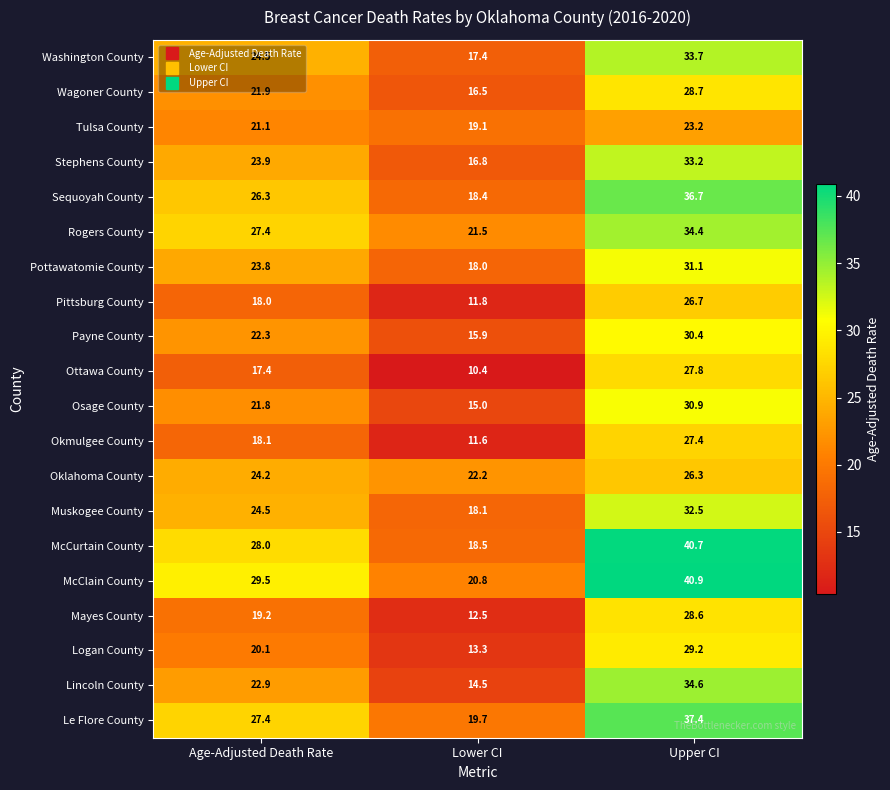

True or false: McCurtain County has a value of 9.5 at Lower CI.

False